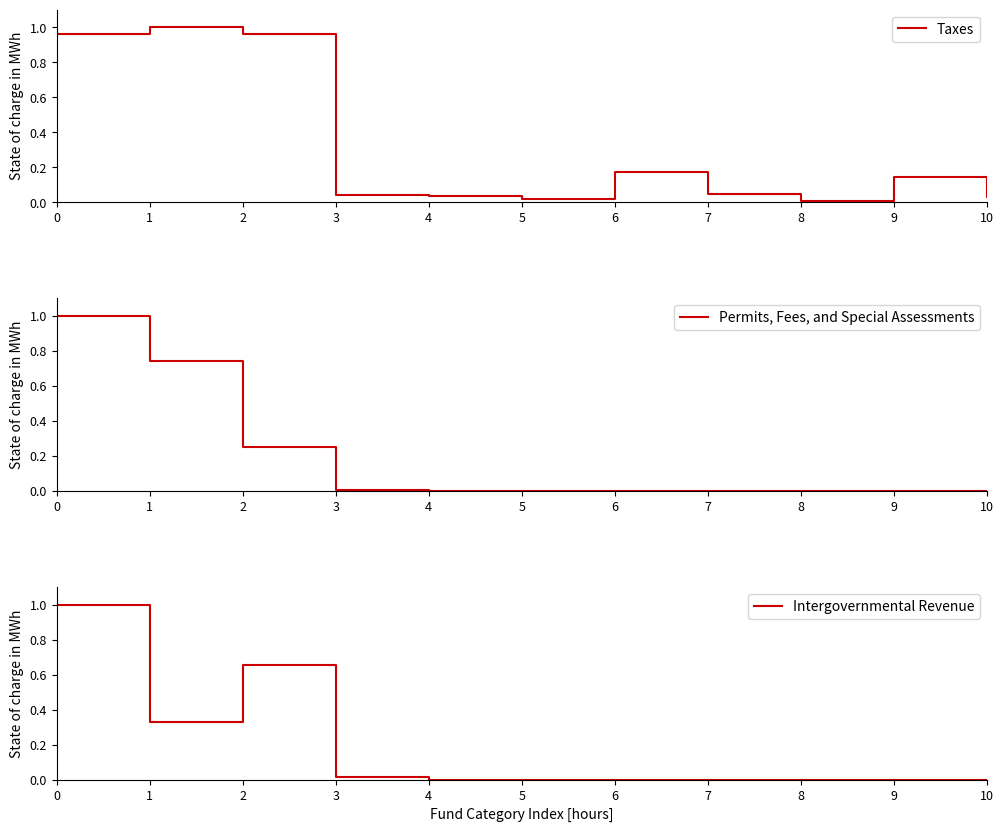

Which series ends up on top after the final intersection of Permits, Fees, and Special Assessments and Intergovernmental Revenue?

Intergovernmental Revenue